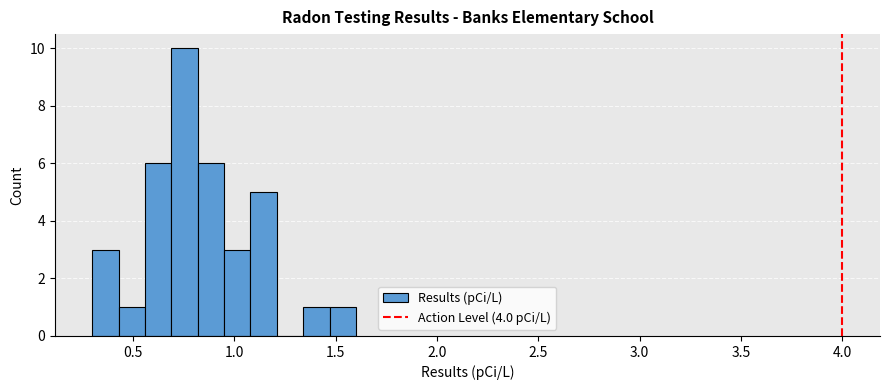

Around what value on the x-axis is the tallest bar? Give the approximate position of its centre, as read against the axis.

0.75